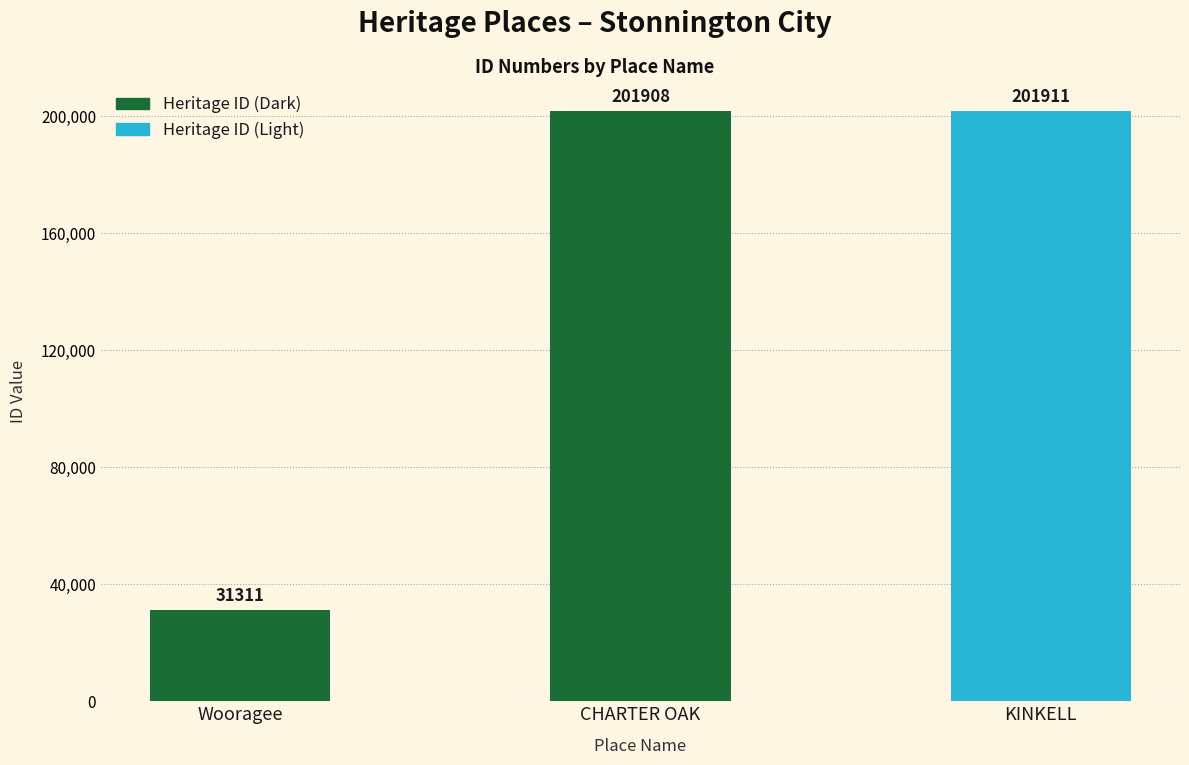

What is the difference between the values at KINKELL and Wooragee?

170600